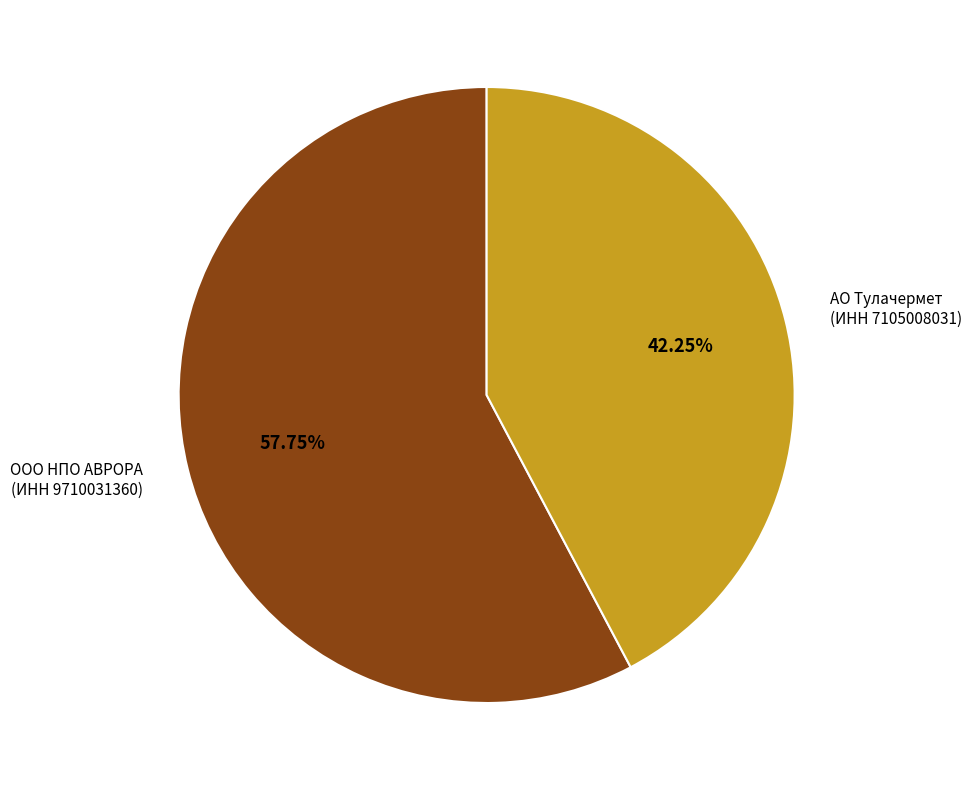

Do АО Тулачермет (ИНН 7105008031) and ООО НПО АВРОРА (ИНН 9710031360) together represent more than half of the pie?

Yes